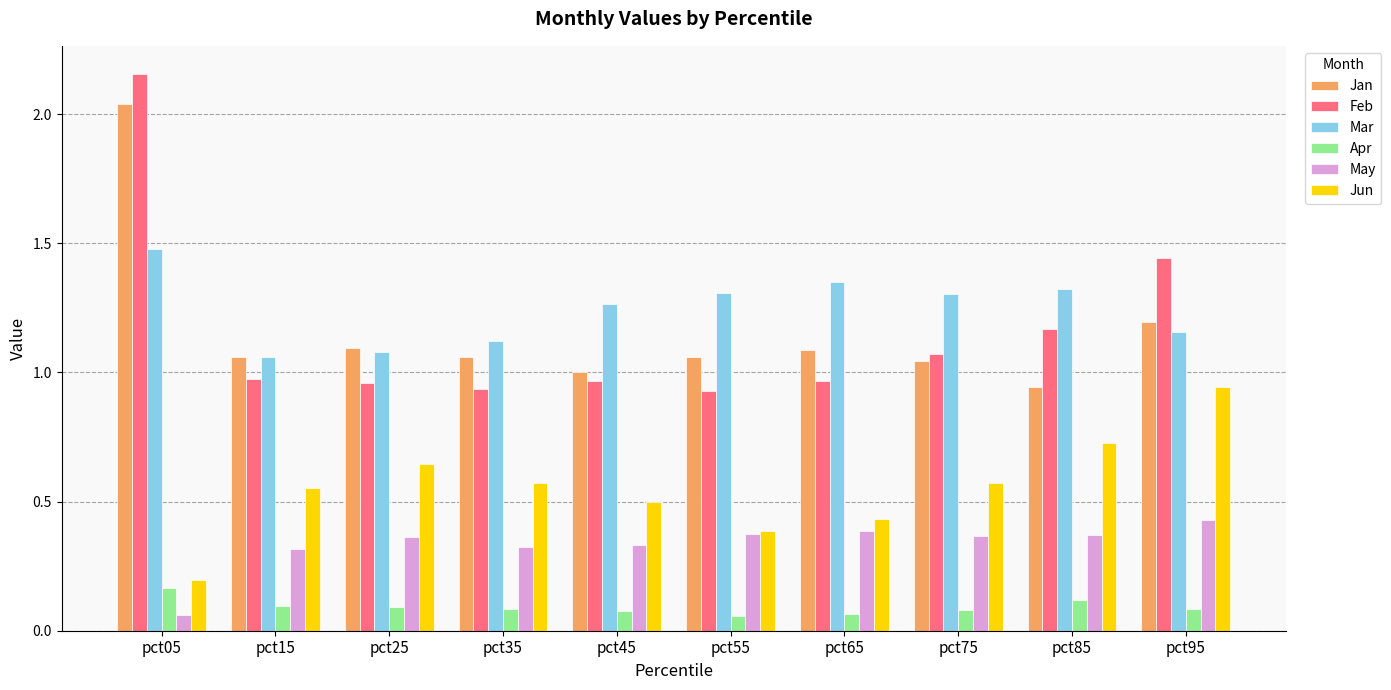

Which series has the largest total across all categories?

Mar